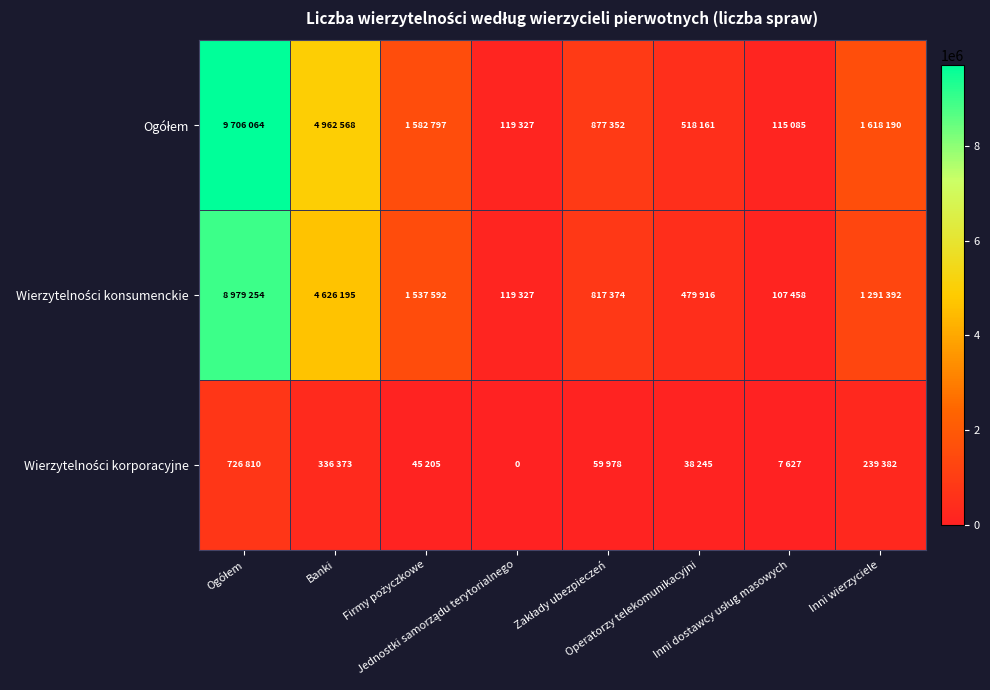

True or false: Ogółem has a value of 333238 at Inni wierzyciele.

False